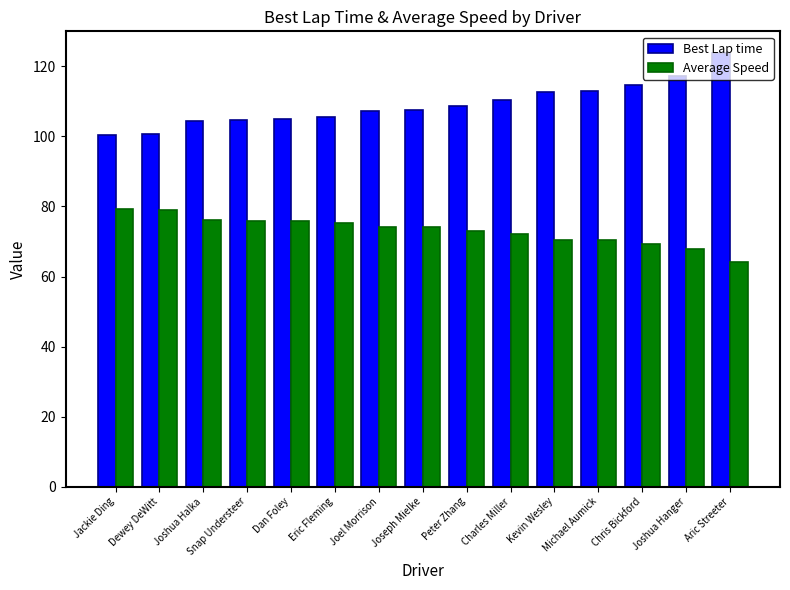

What is the lowest value of the Best Lap time series?

100.4